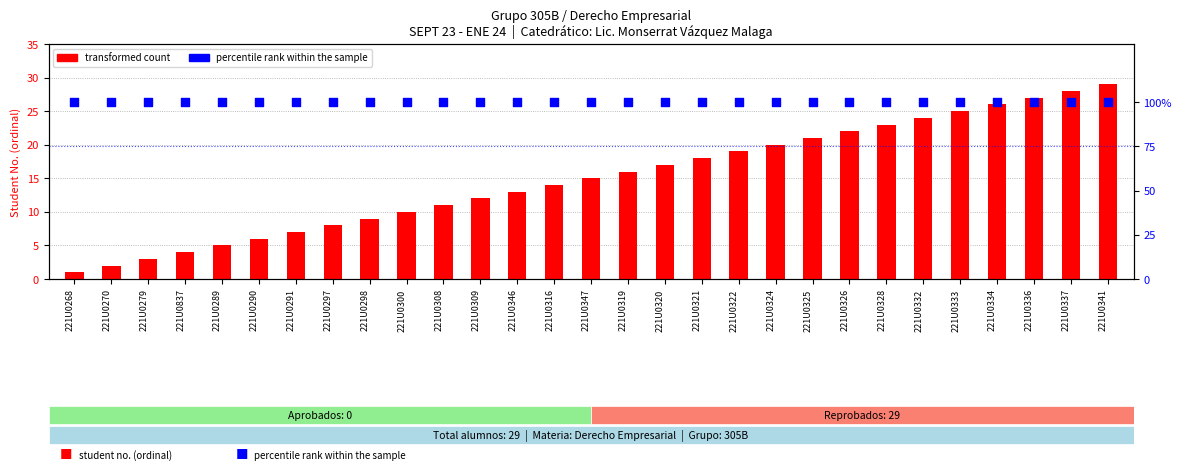

Which series reaches the maximum Y coordinate?

percentile rank within the sample